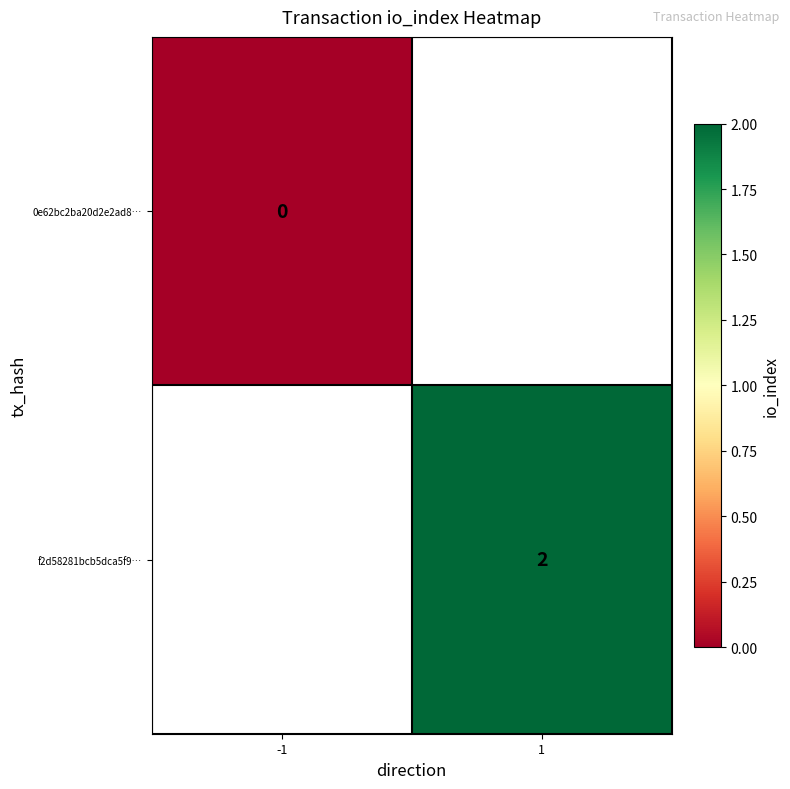

Is it true that f2d58281bcb5dca5f9… equals 1 at 1?

False